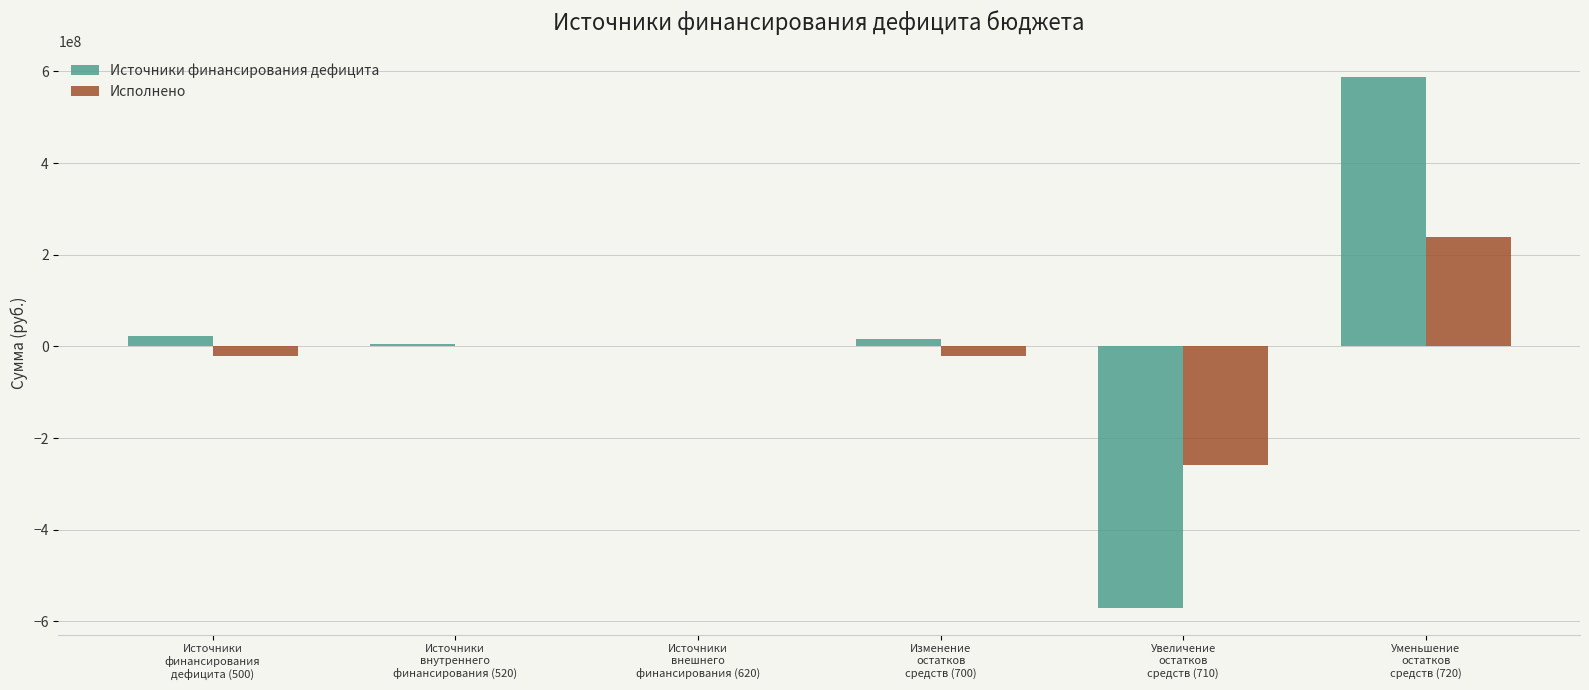

Count the number of data series in this chart.

2